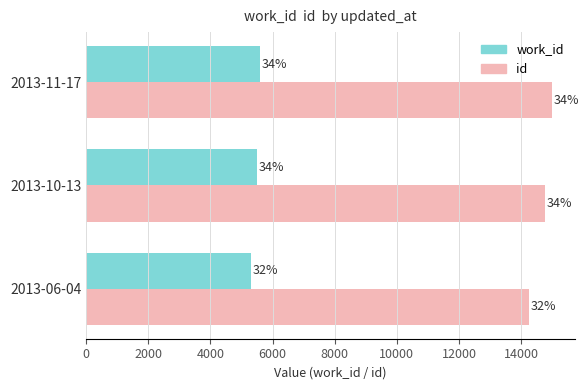

What are all the series names shown in the legend?

work_id, id